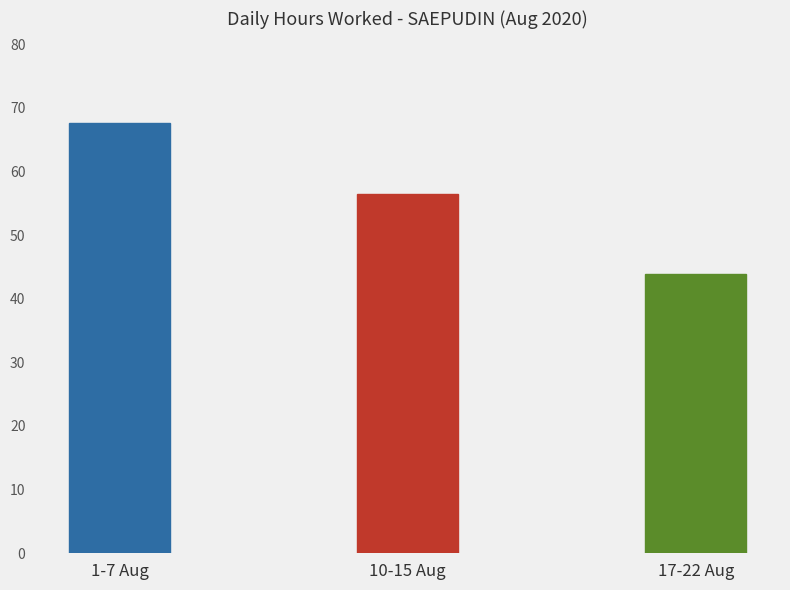

Approximately how many times larger is the value at 17-22 Aug compared to 10-15 Aug?

0.8